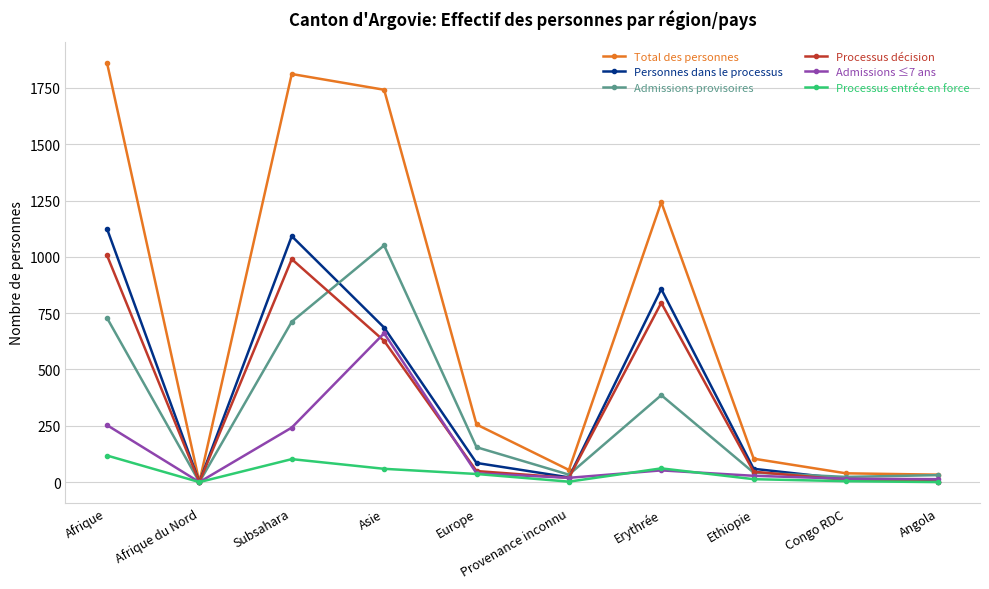

Rank the series by their maximum value, from highest to lowest.

Total des personnes, Personnes dans le processus, Admissions provisoires, Processus décision, Admissions ≤7 ans, Processus entrée en force